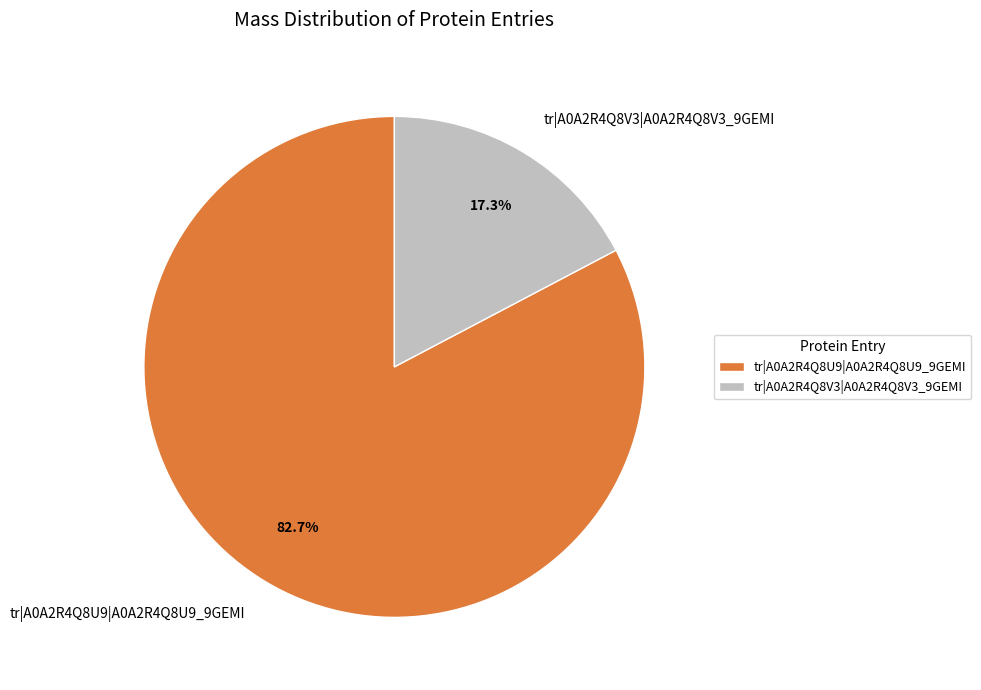

Is it true that tr|A0A2R4Q8U9|A0A2R4Q8U9_9GEMI is 77% of the pie?

False